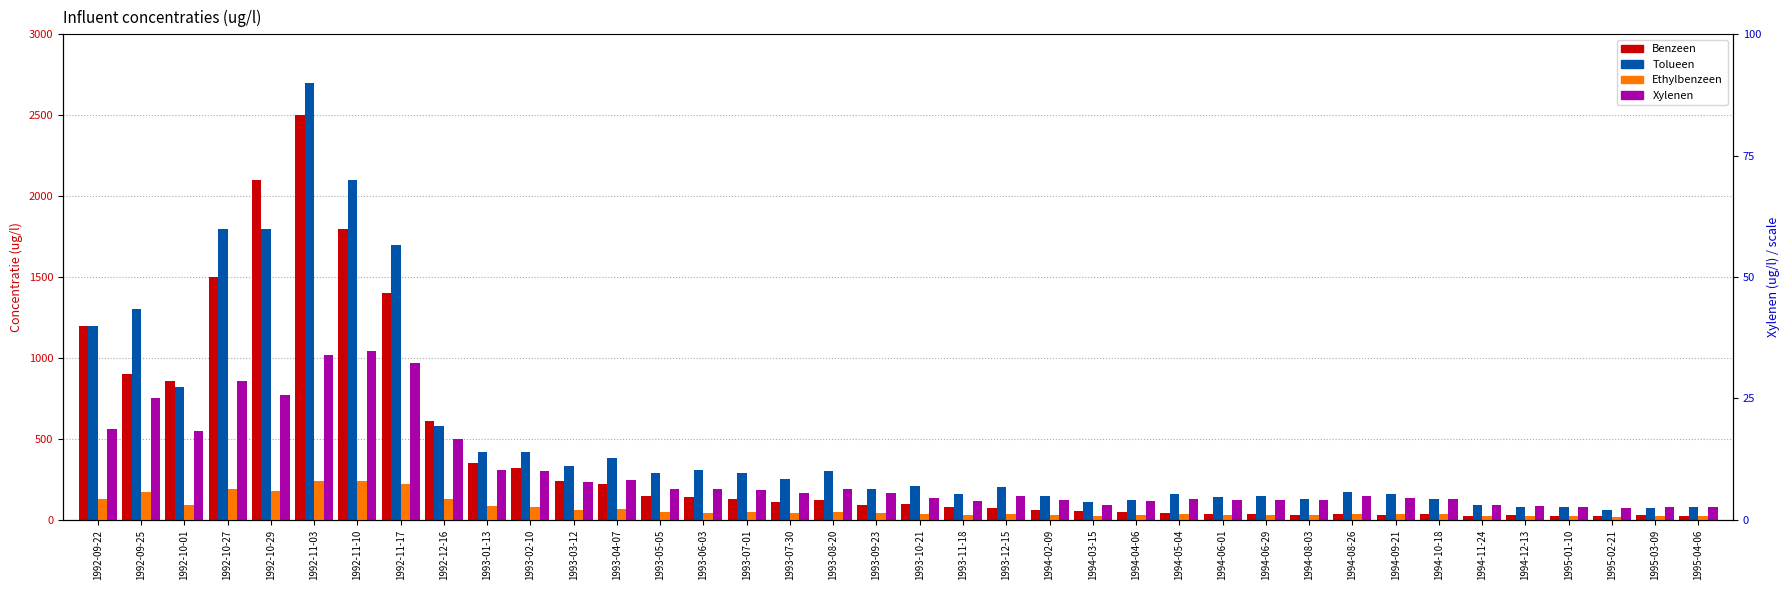

What is the sum of all Benzeen values?

15552